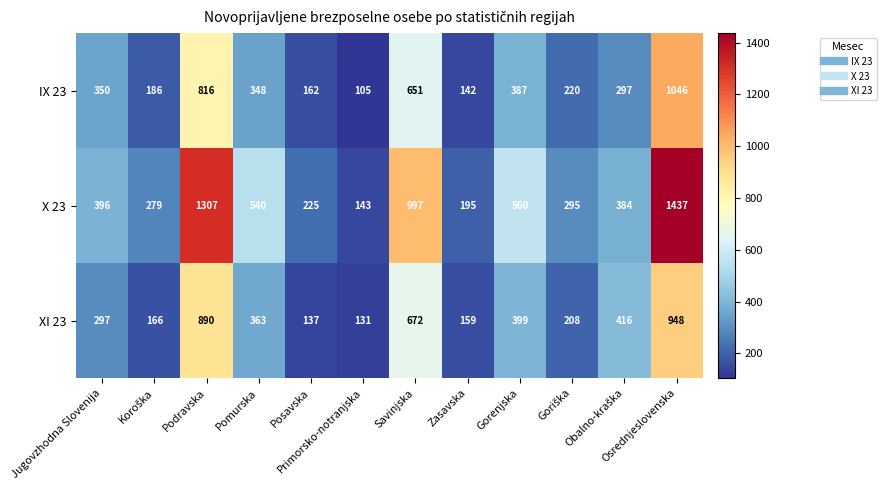

Rank the series by their maximum value, from lowest to highest.

XI 23, IX 23, X 23